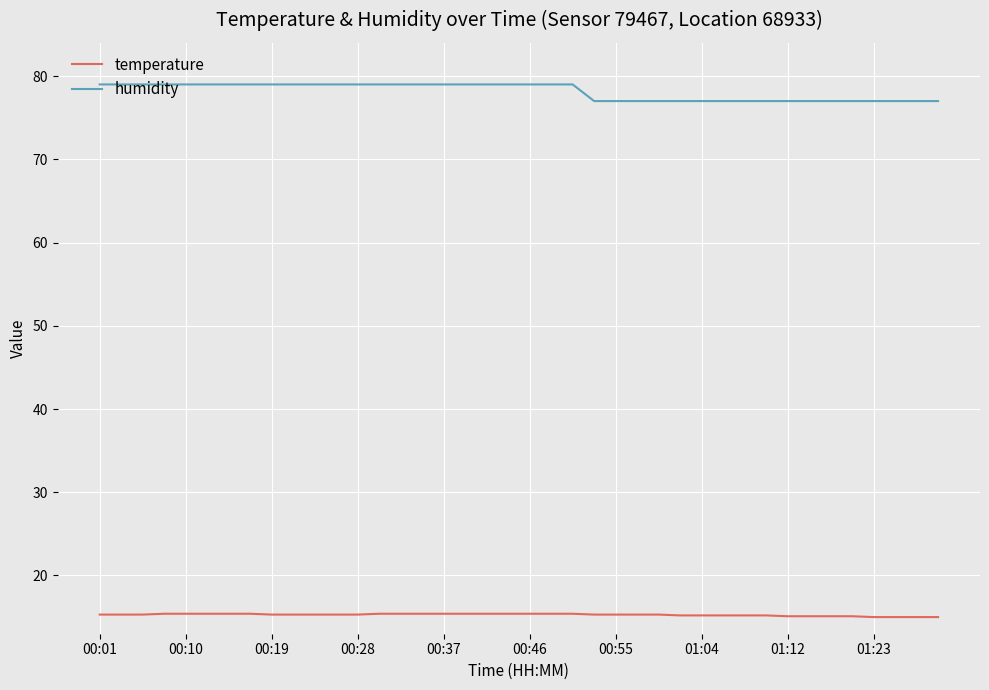

Which series has the largest range (max minus min)?

humidity